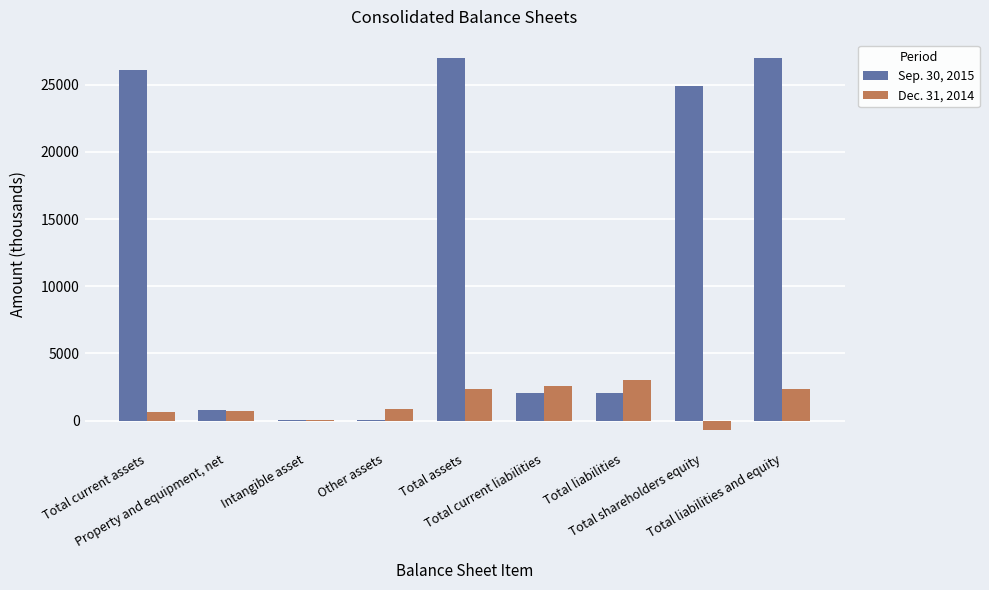

What is the maximum value shown in the chart?

26978